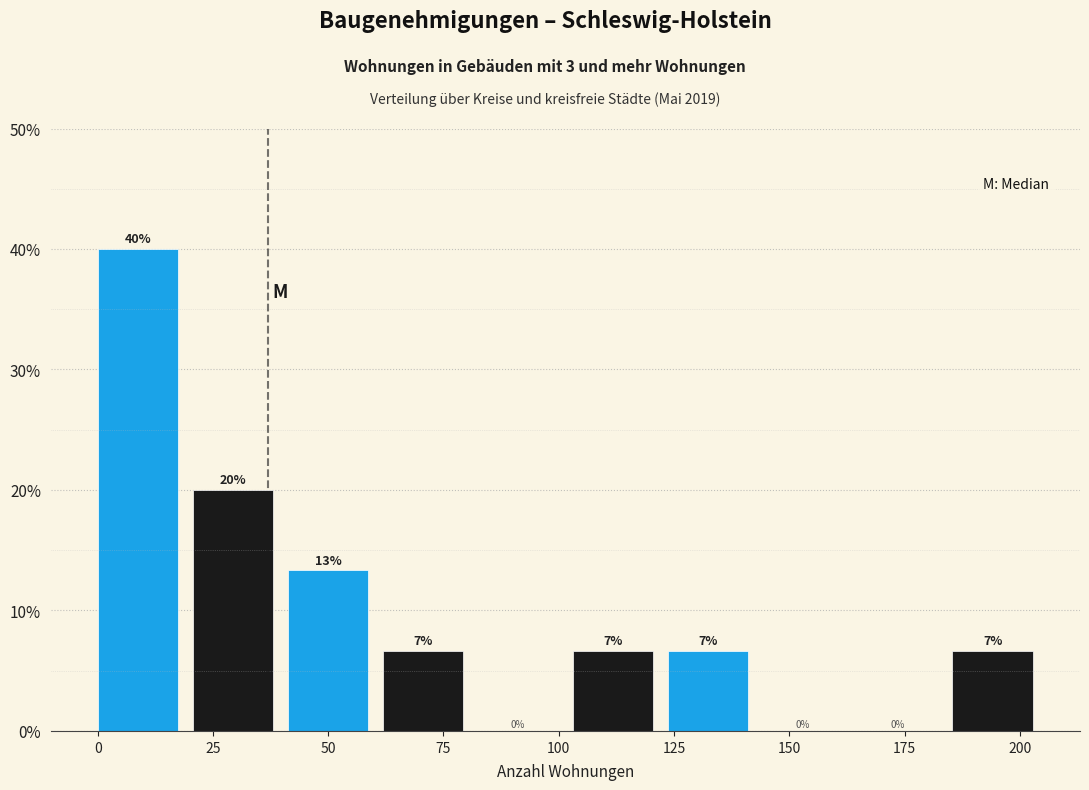

Over which range of the x-axis is the bar tallest?

0 to 20